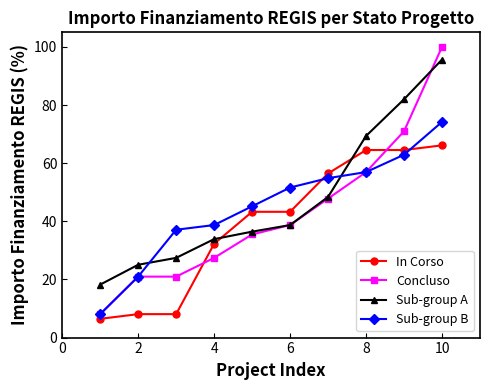

What is the highest value of the Sub-group B series?

74.2